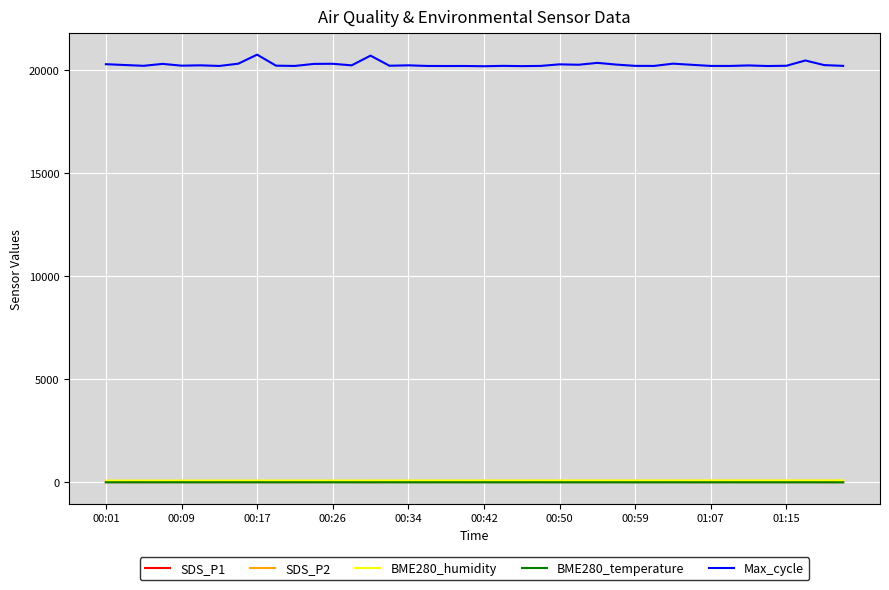

Which series has the largest range (max minus min)?

Max_cycle